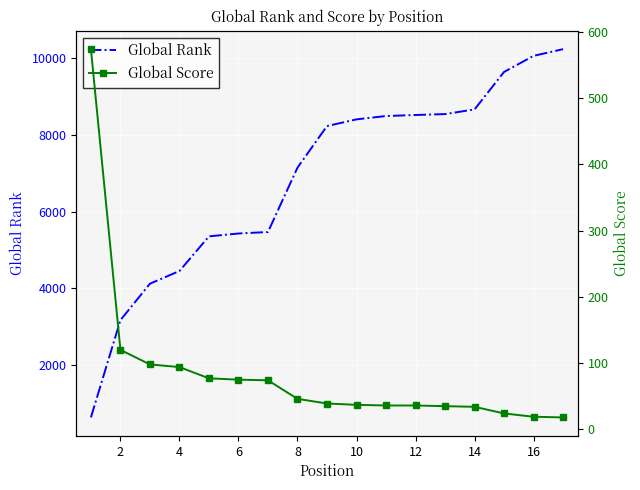

What is the difference between the highest and lowest values at 10?

5355